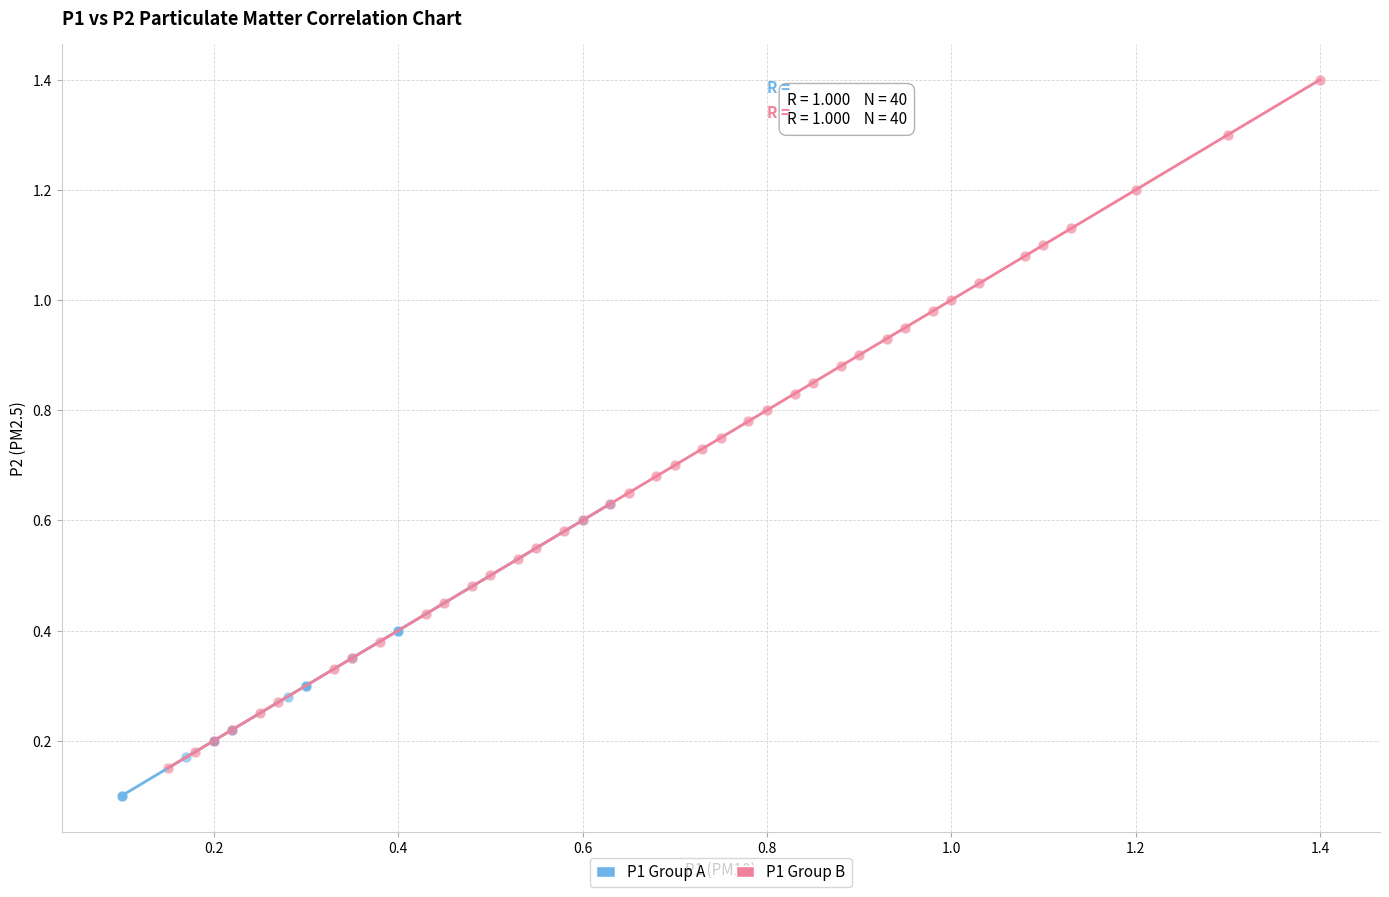

Which series contains the lowest Y value?

P1 Group A